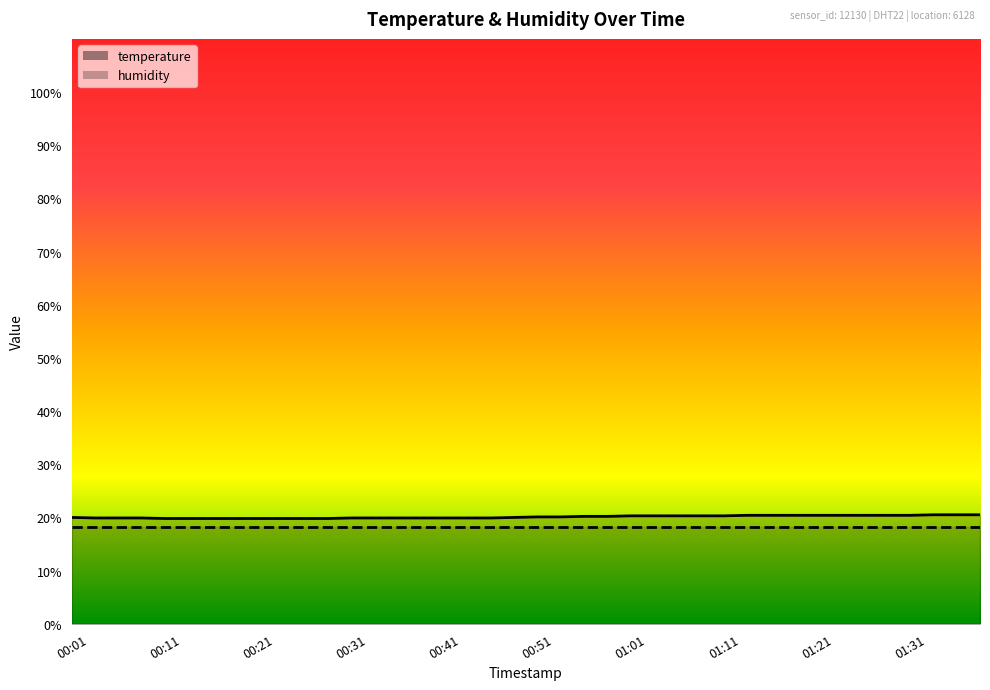

Does the chart have visible grid lines?

No